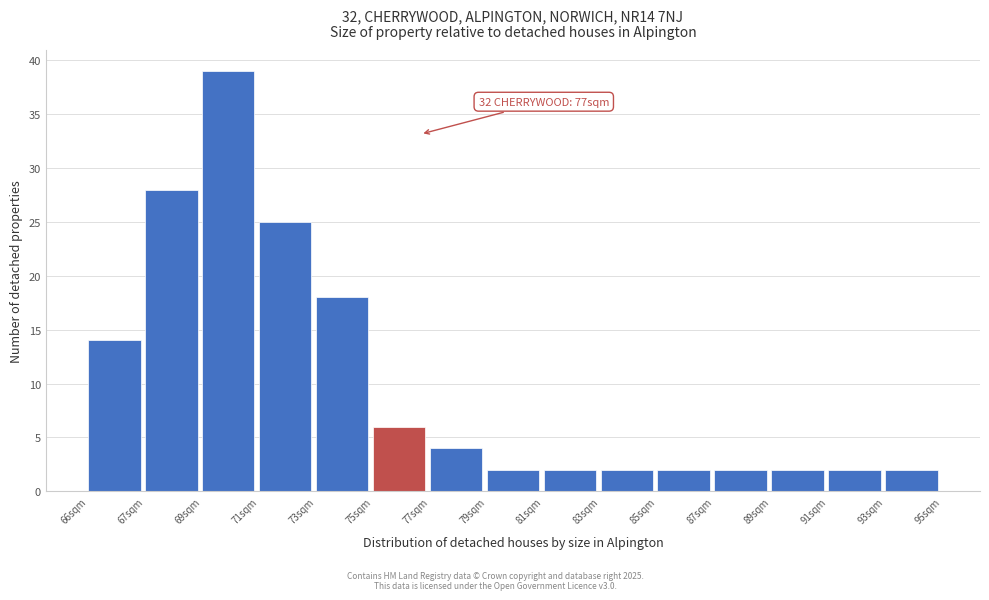

Reading right to left, list all the values displayed in this chart.

2	2	2	2	2	2	2	2	4	6	18	25	39	28	14